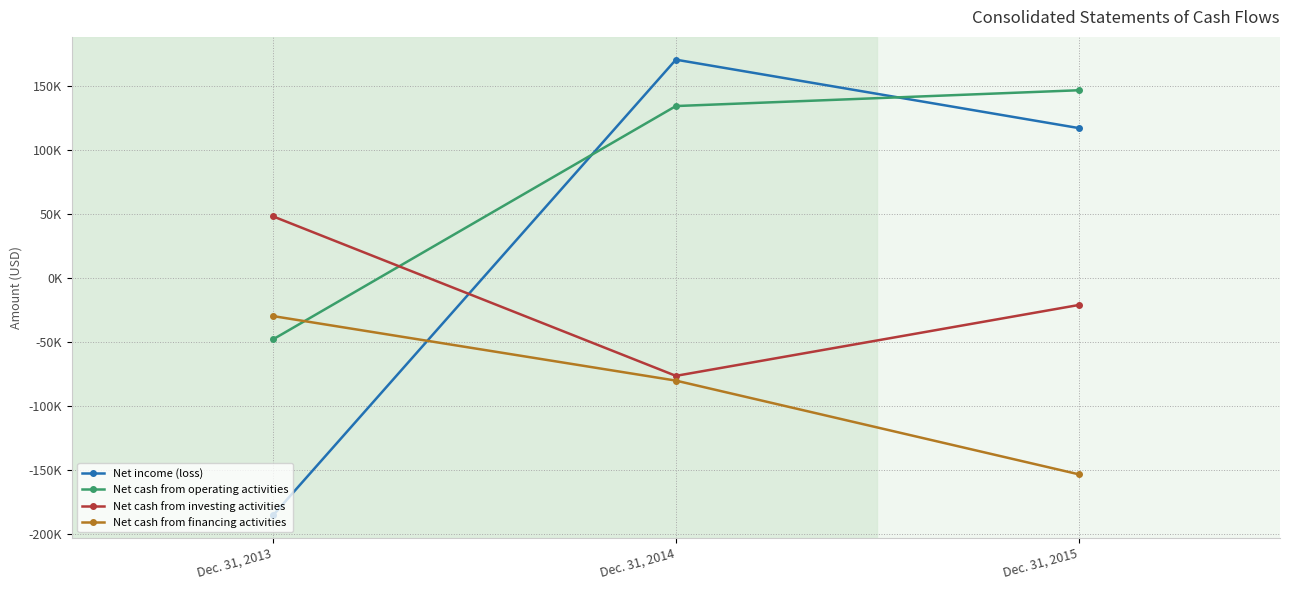

What is the spread (max minus min) of values at Dec. 31, 2015?

300123